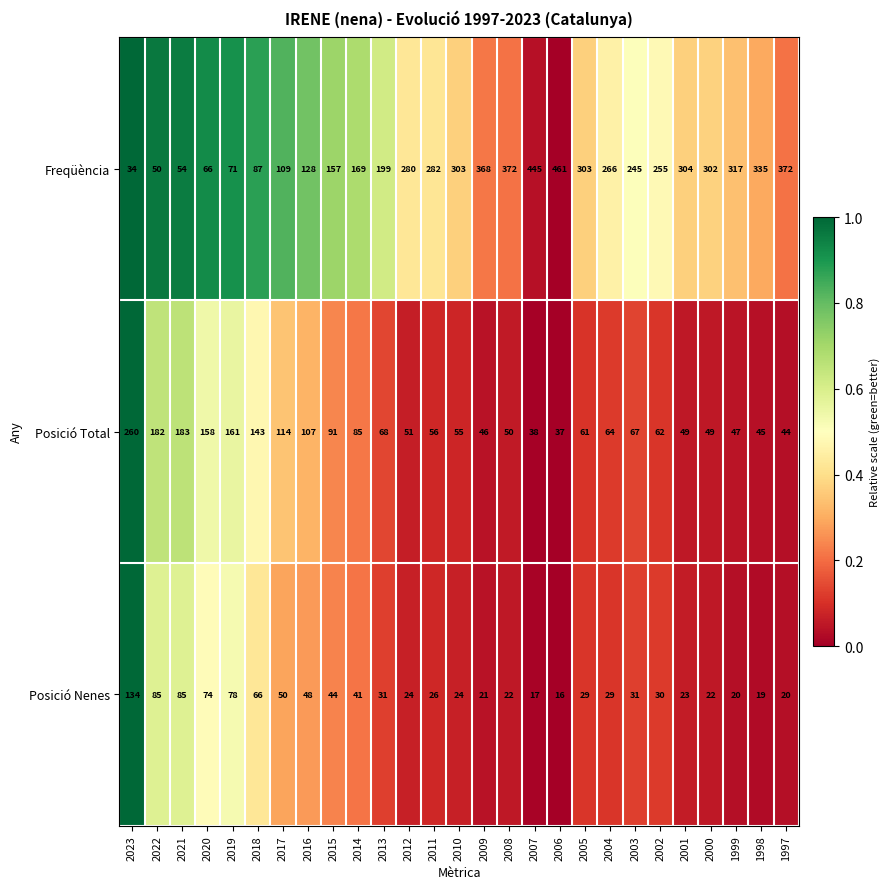

The value of Freqüència at 2020 is 66. True or false?

True